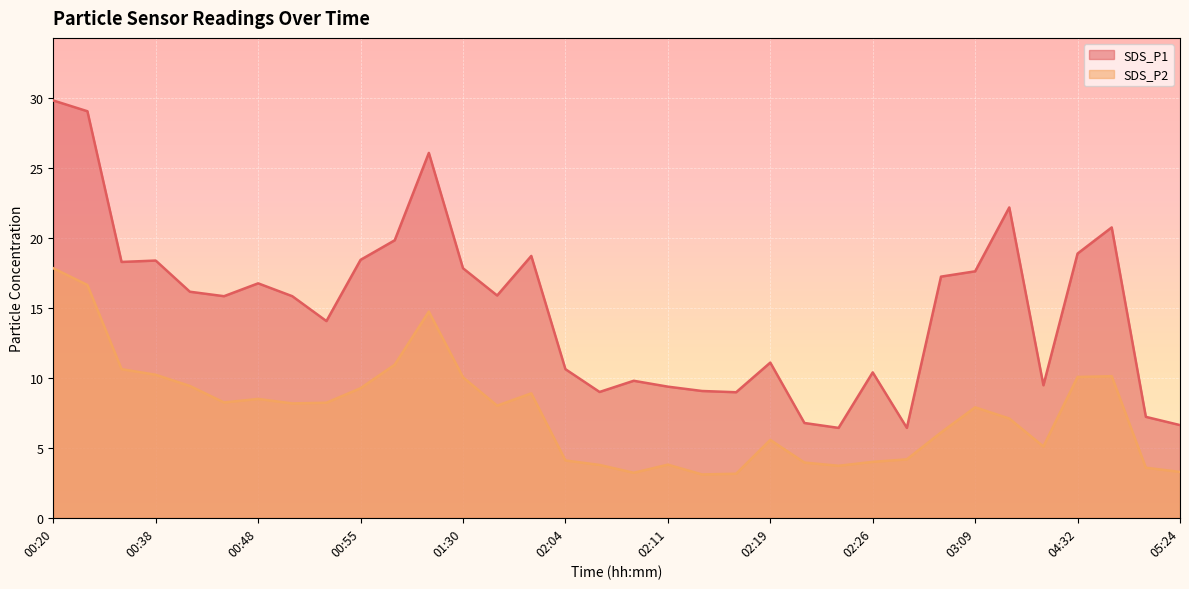

True or false: SDS_P2 and SDS_P1 cross at least once.

False